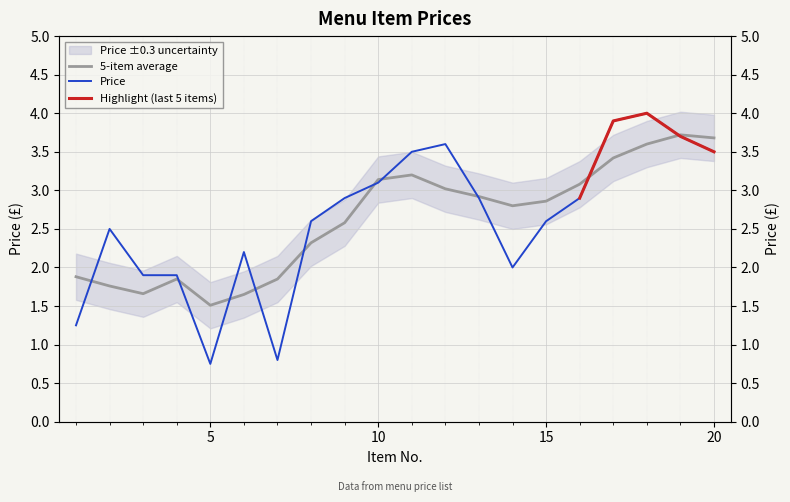

Does the chart display data point markers on the line(s)?

No